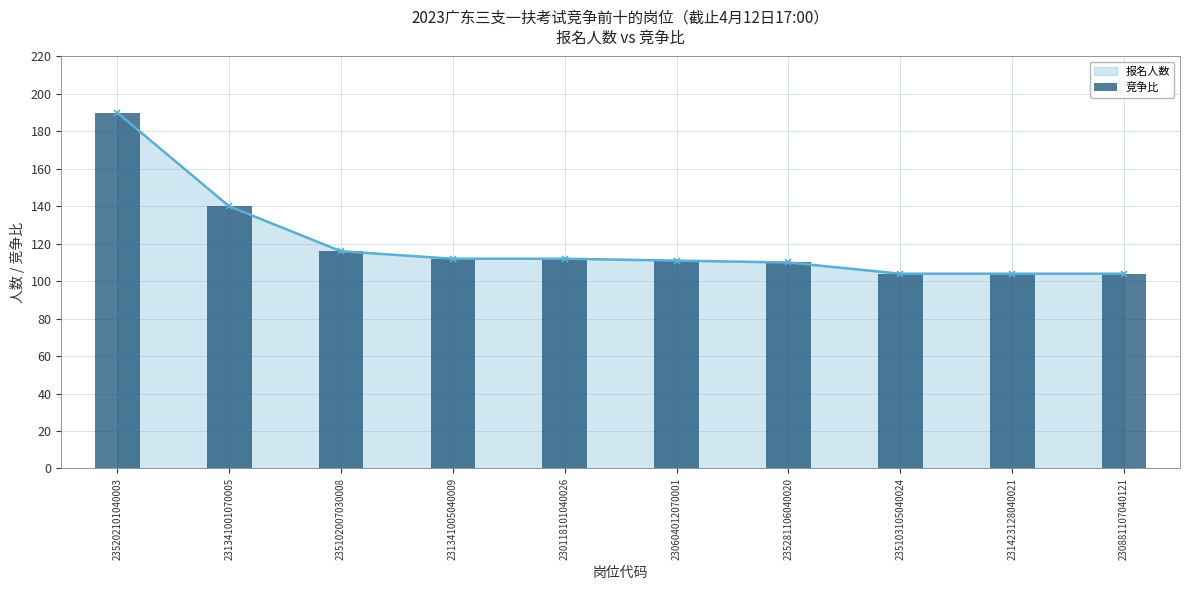

What is the minimum value shown in the chart?

104